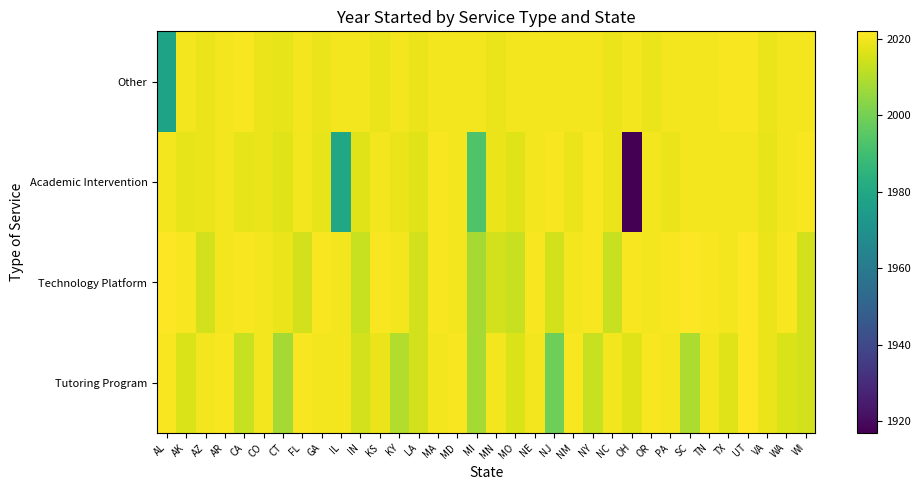

Rank the series at LA from highest to lowest value.

Other, Academic Intervention, Tutoring Program, Technology Platform